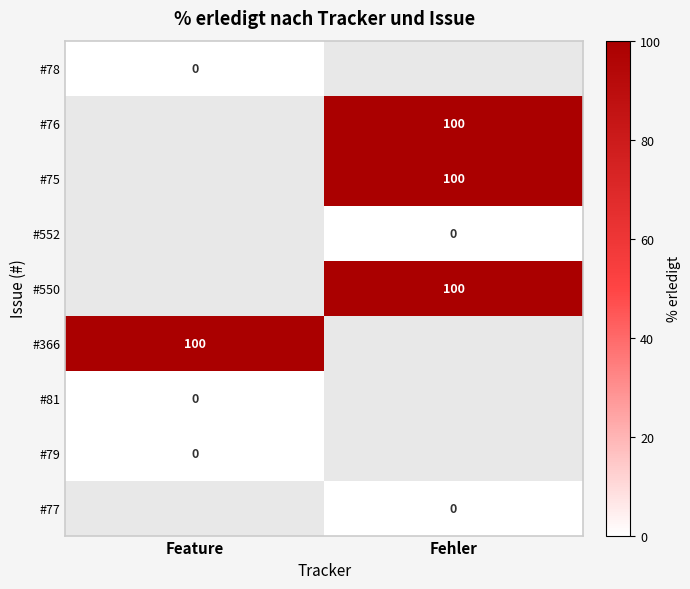

Is it true that #366 equals 66 at Feature?

False